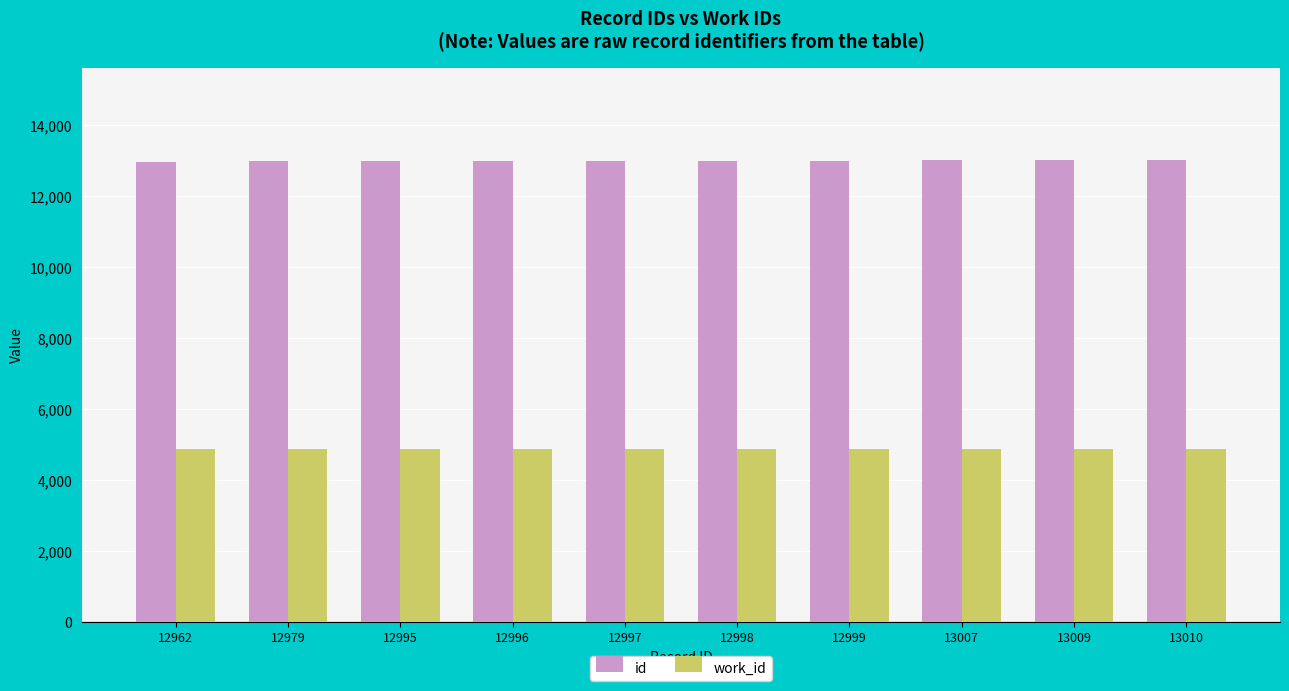

Which series has the largest total across all categories?

id